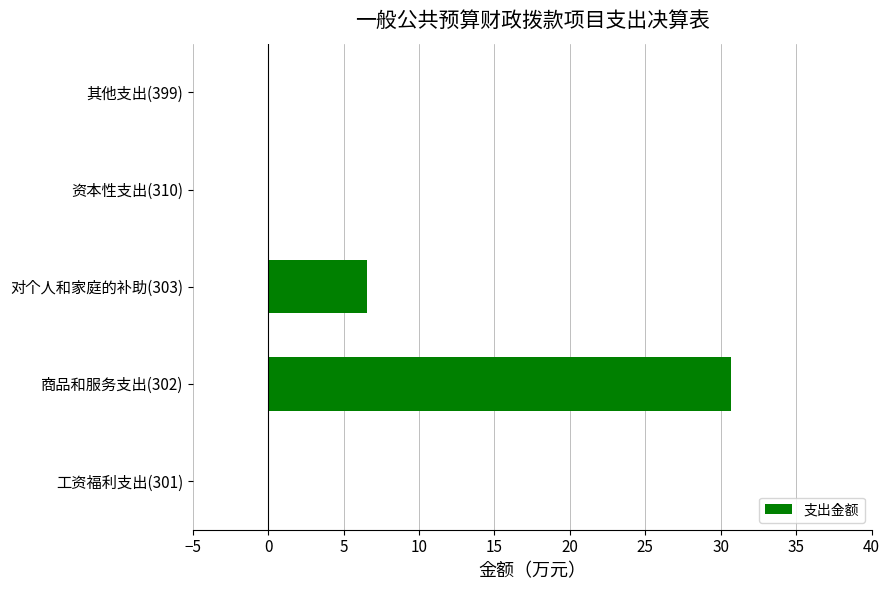

True or false: the data shows 0.0 at 资本性支出(310).

True